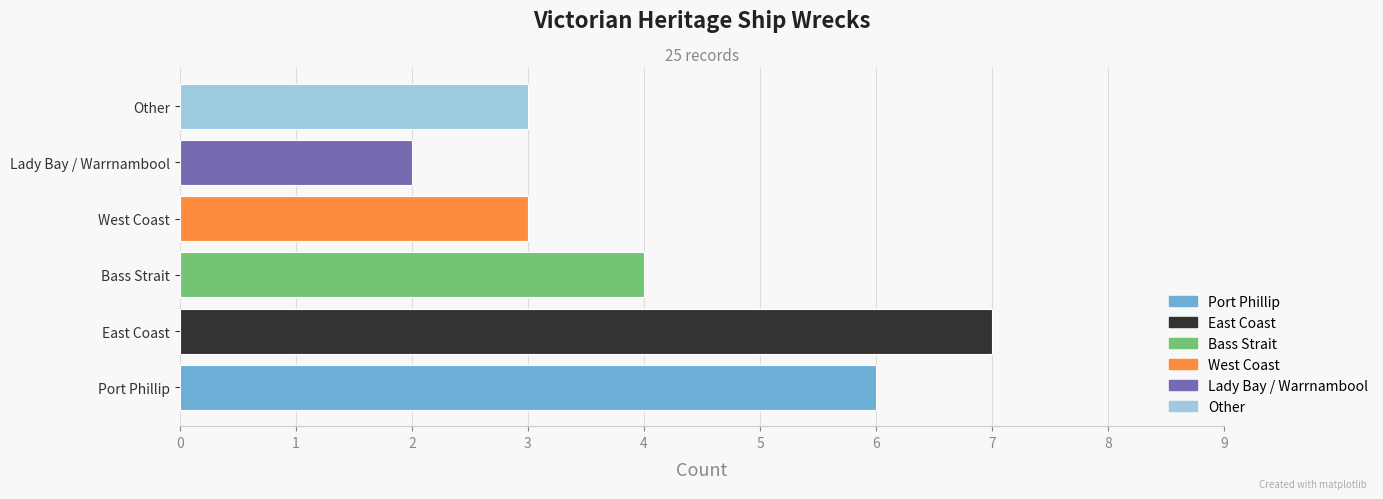

How many bars are there in total?

6